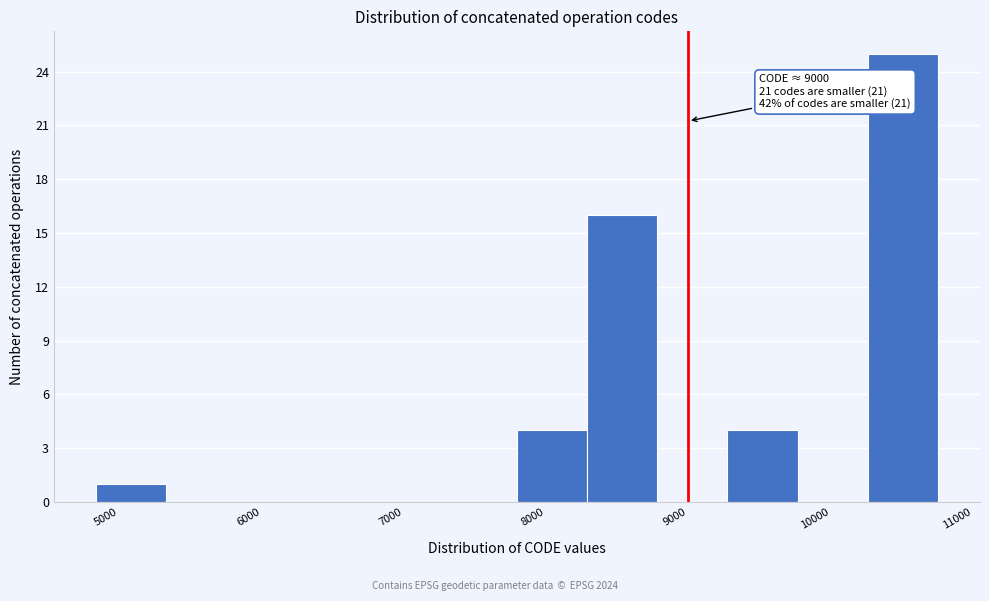

Which range on the x-axis has the tallest bar?

10300 to 10800